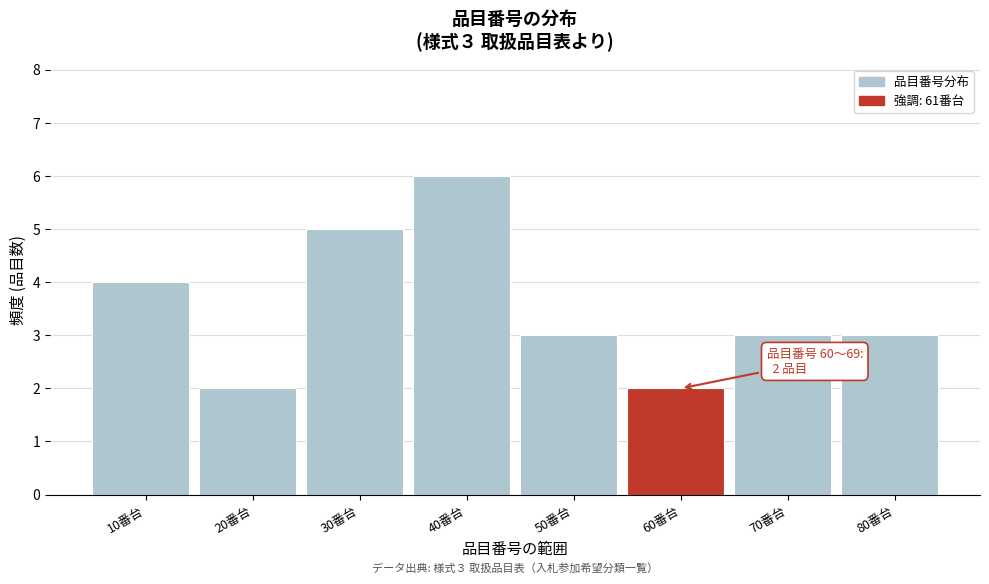

Reading left to right, transcribe all the data shown in this chart.

10番台=4	20番台=2	30番台=5	40番台=6	50番台=3	60番台=2	70番台=3	80番台=3